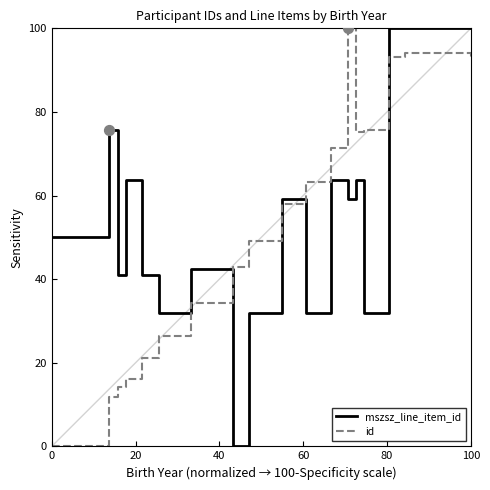

Which series has the largest total across all categories?

mszsz_line_item_id